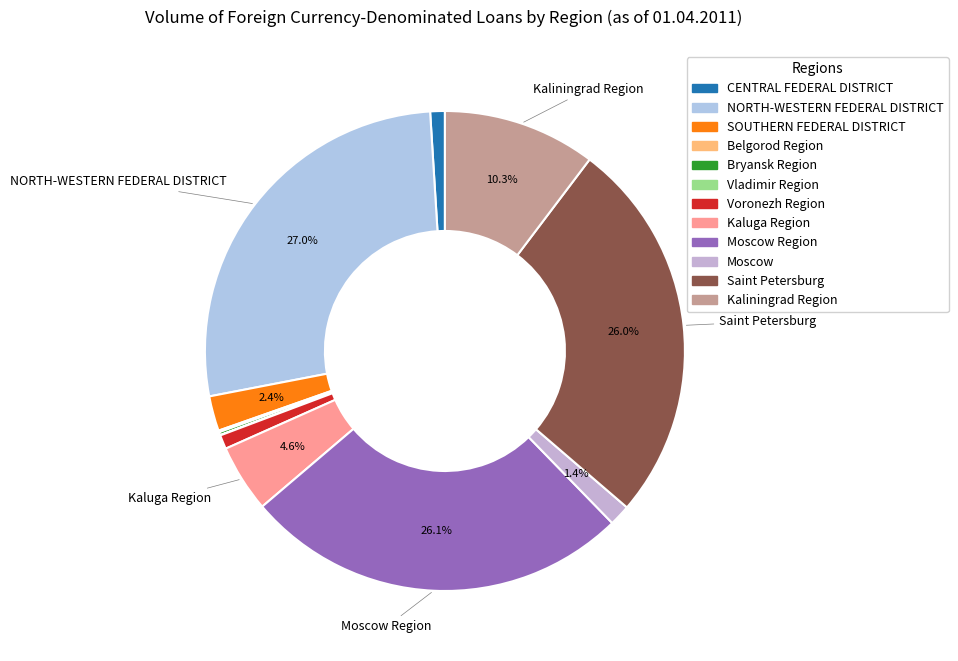

The Saint Petersburg slice represents 26% of the pie. True or false?

True